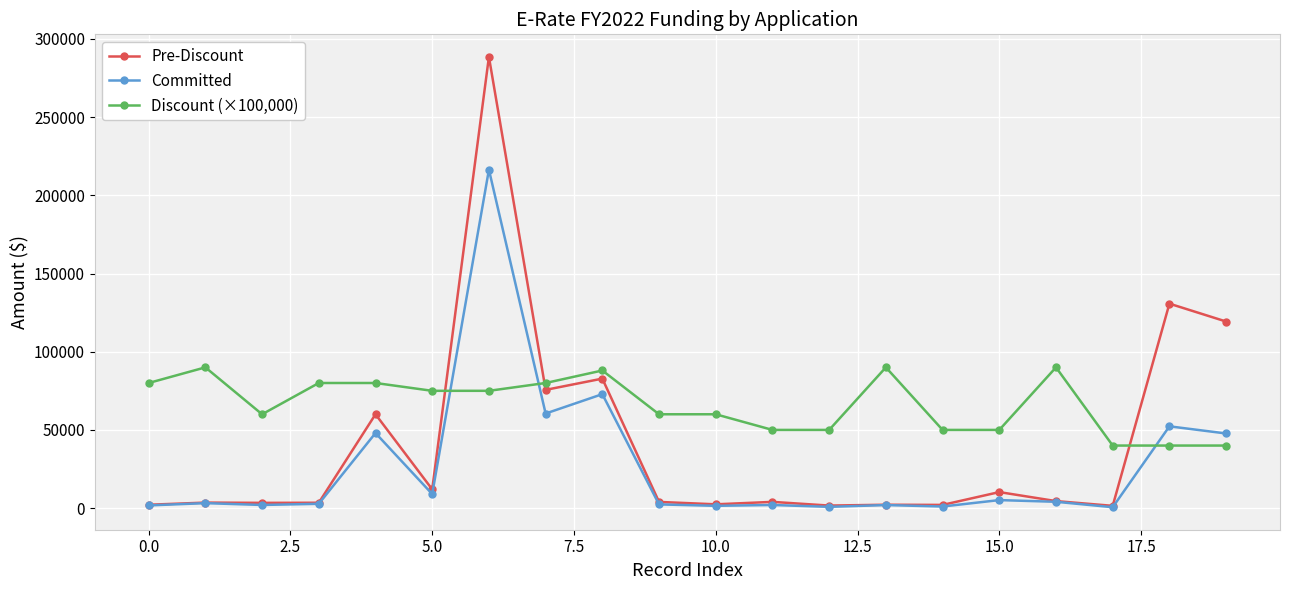

Which series has the largest total across all categories?

Discount (×100,000)